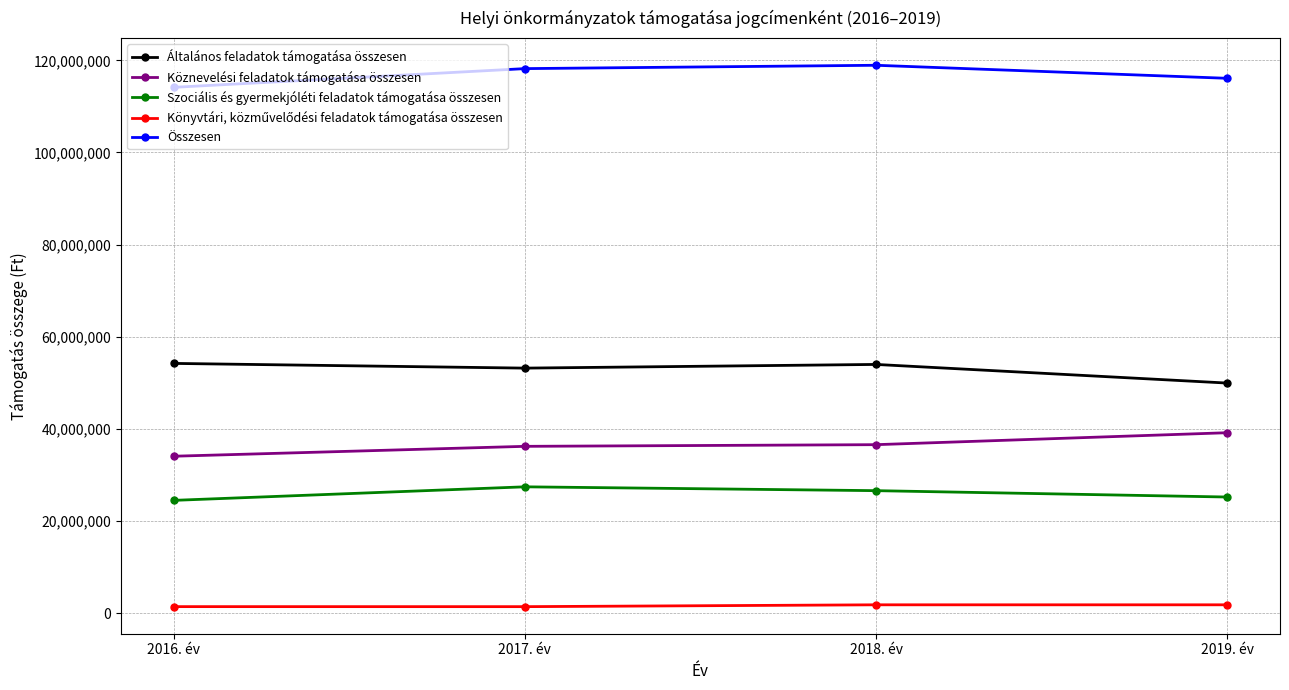

What is the average value of the Összesen series?

116841152